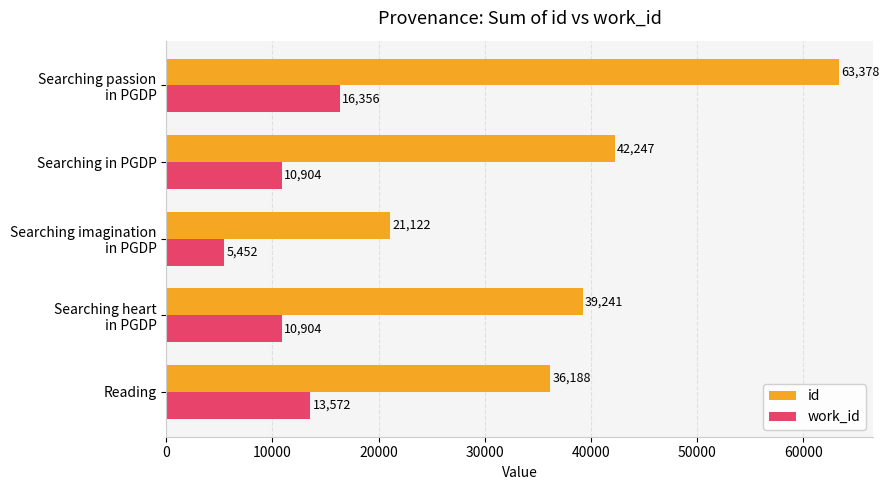

What is the total value across all series at Reading?

49760